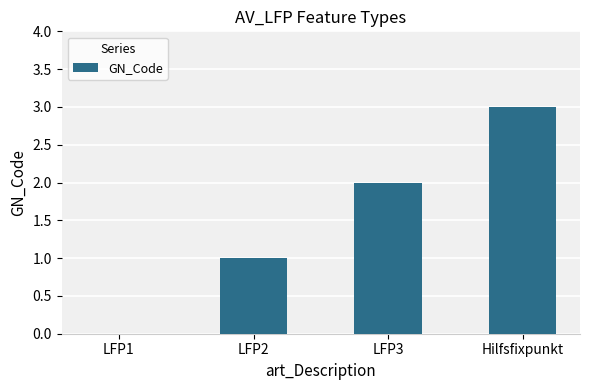

What is the change in value from LFP1 to LFP3?

+2